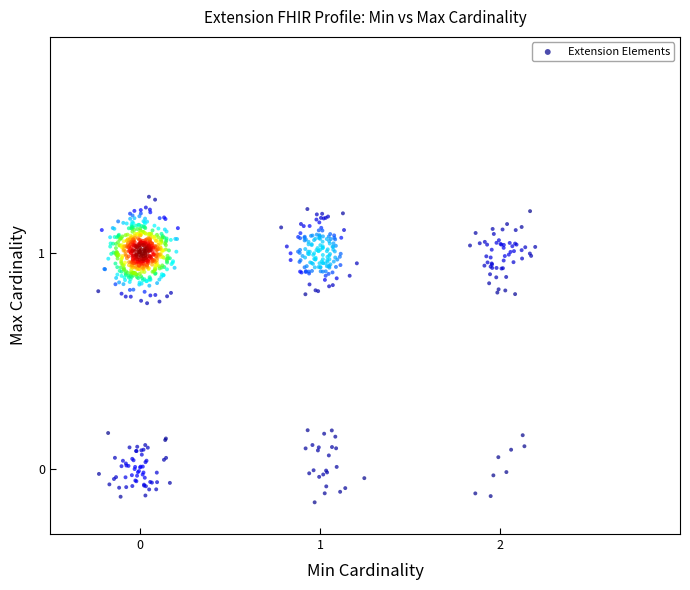

What is the range of Y values (max minus min)?

1.4